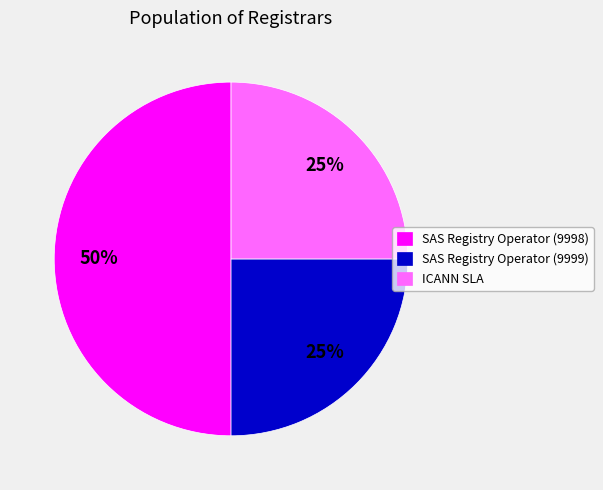

What is the ratio of the value at SAS Registry Operator (9998) to the value at ICANN SLA?

2.0